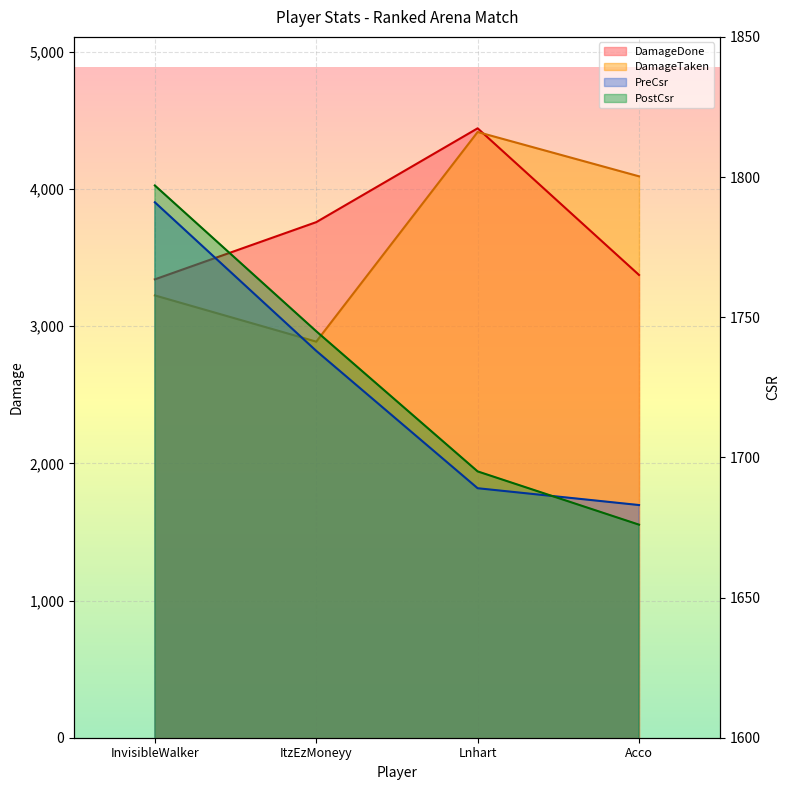

How many series are shown in this chart?

4